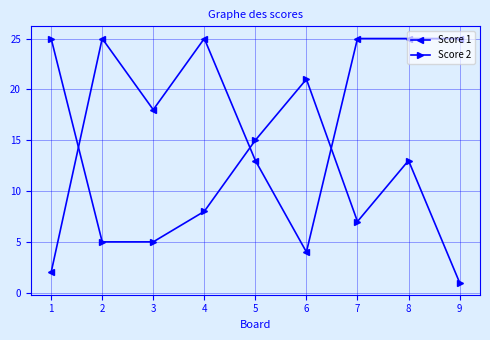

Which series changed the most between 6 and 8?

Score 1